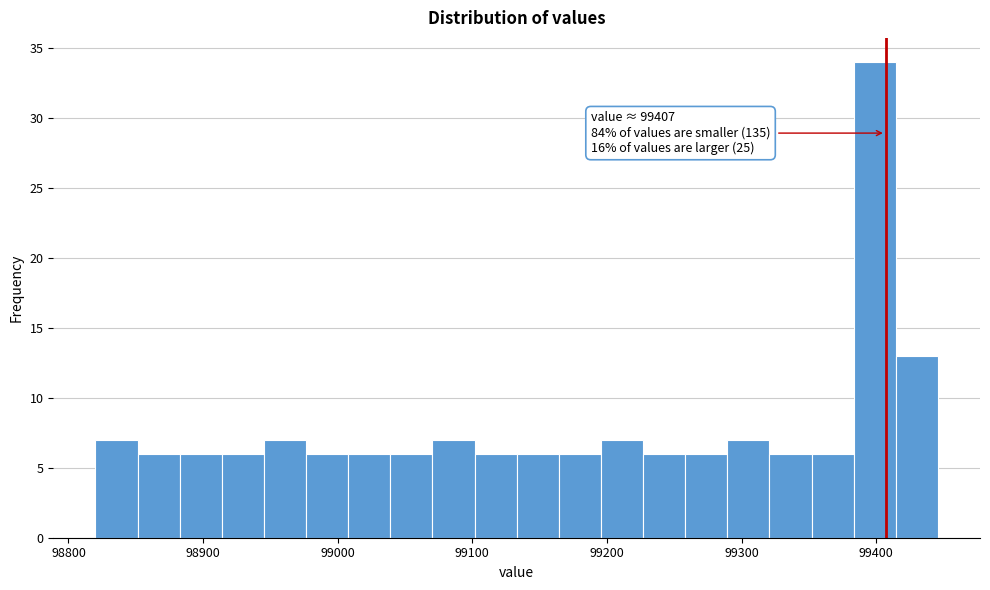

Around what value on the x-axis is the tallest bar? Give the approximate position of its centre, as read against the axis.

99400